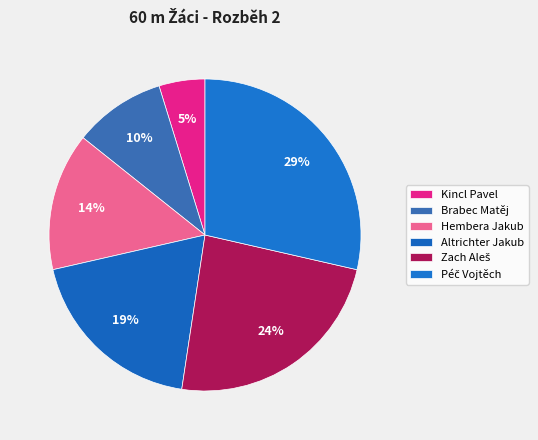

What is the smallest slice in the pie chart?

Kincl Pavel